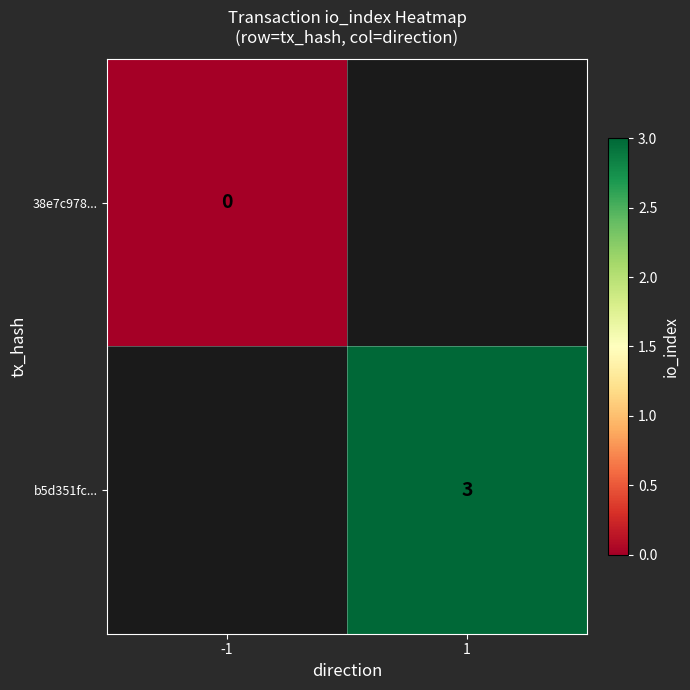

Which category has the lowest value across all series?

-1